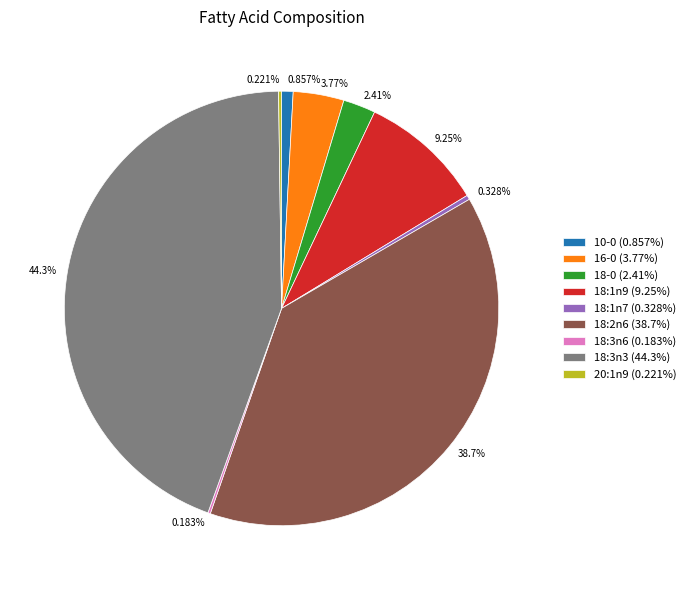

Do 18:2n6 (38.7%) and 16-0 (3.77%) together represent more than half of the pie?

No